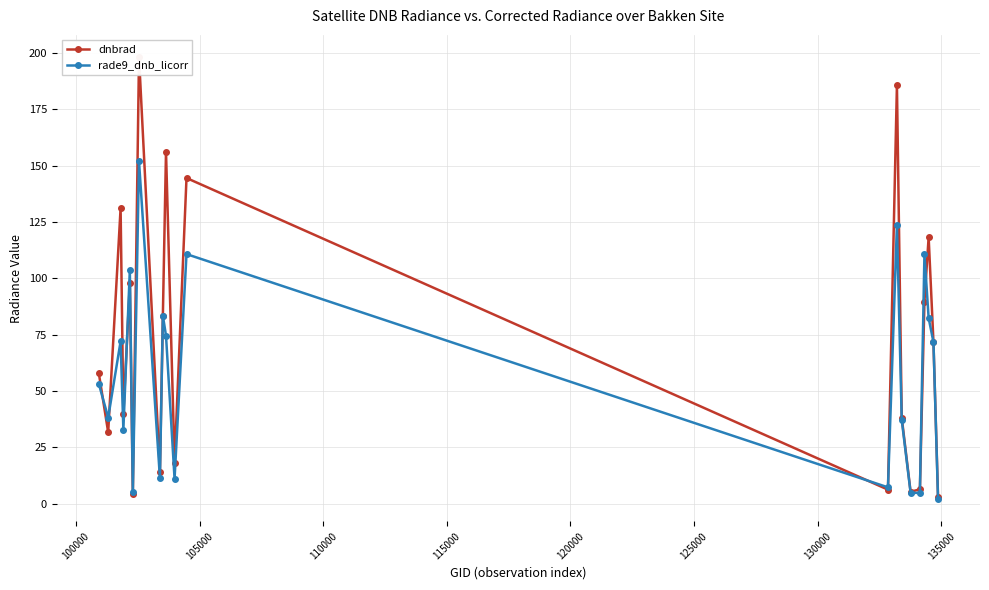

Reading left to right, extract all data points from this chart.

dnbrad: 58.1	31.7	131.1	39.6	97.9	4.4	198.2	14.2	83.4	156.2	18.2	144.5	6.2	185.6	38.2	5.3	6.4	89.7	118.3	71.7	3.2
rade9_dnb_licorr: 53.3	38.2	72.1	32.9	103.8	5.0	151.9	11.4	83.4	74.6	11.0	110.8	7.3	123.5	37.2	4.9	4.8	110.6	82.4	71.7	2.0